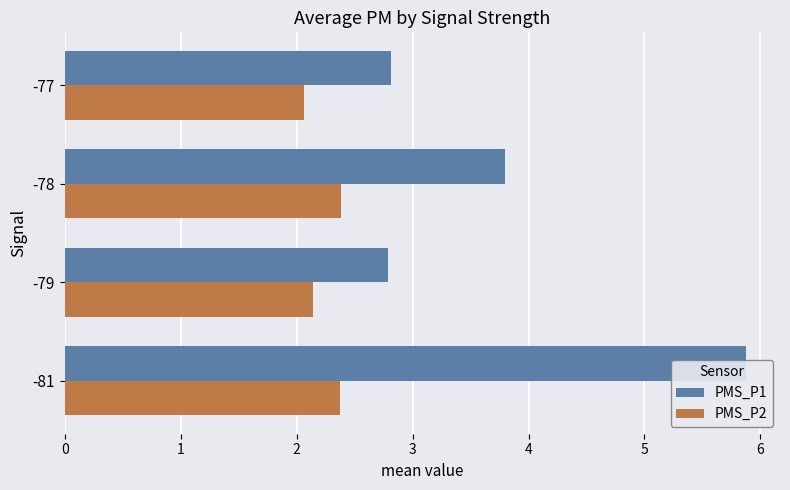

What is the maximum value shown in the chart?

5.9